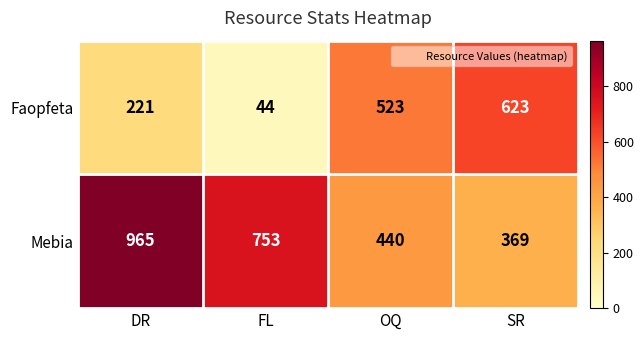

How many data points in Mebia are less than 753?

2